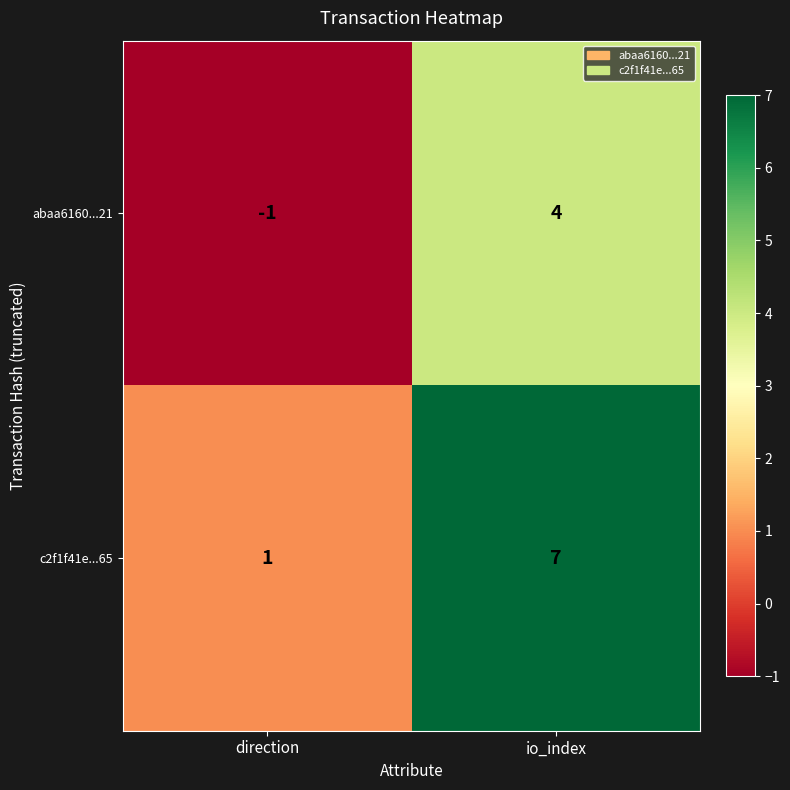

At direction, list the series in order from largest to smallest.

c2f1f41e...65, abaa6160...21